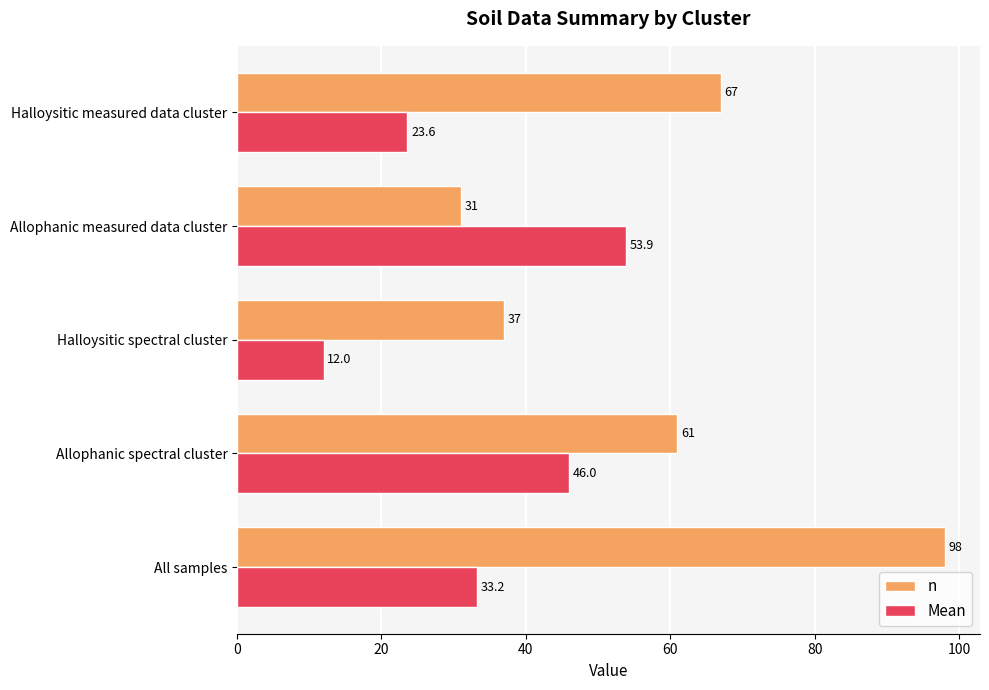

The value of n at Allophanic spectral cluster is 100.7. True or false?

False